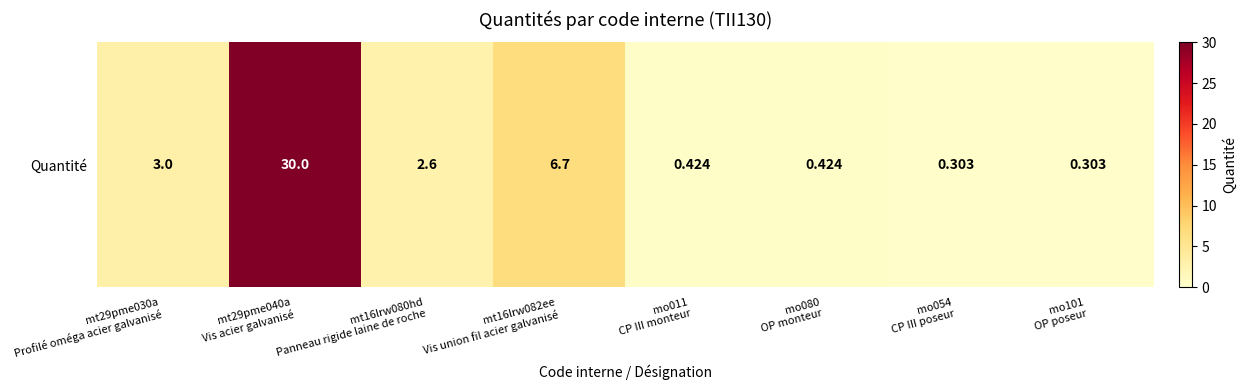

What is the sum of the values at mo054
CP III poseur and mt16lrw082ee
Vis union fil acier galvanisé?

7.0